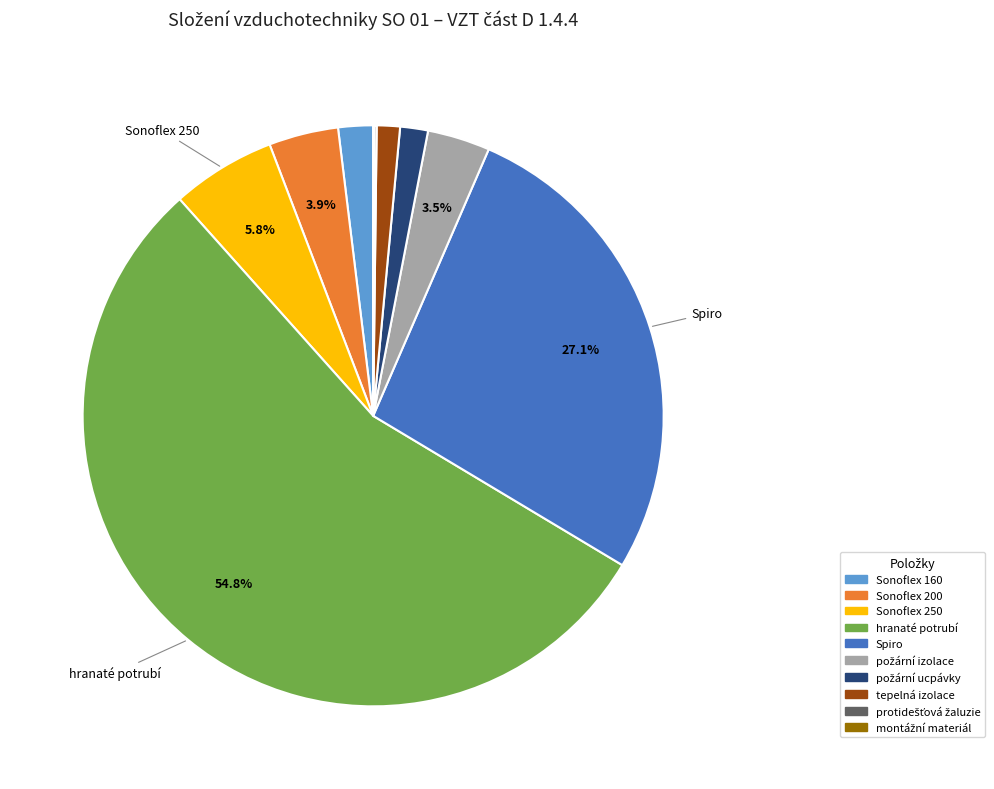

Which category has the biggest portion of the pie?

hranaté potrubí